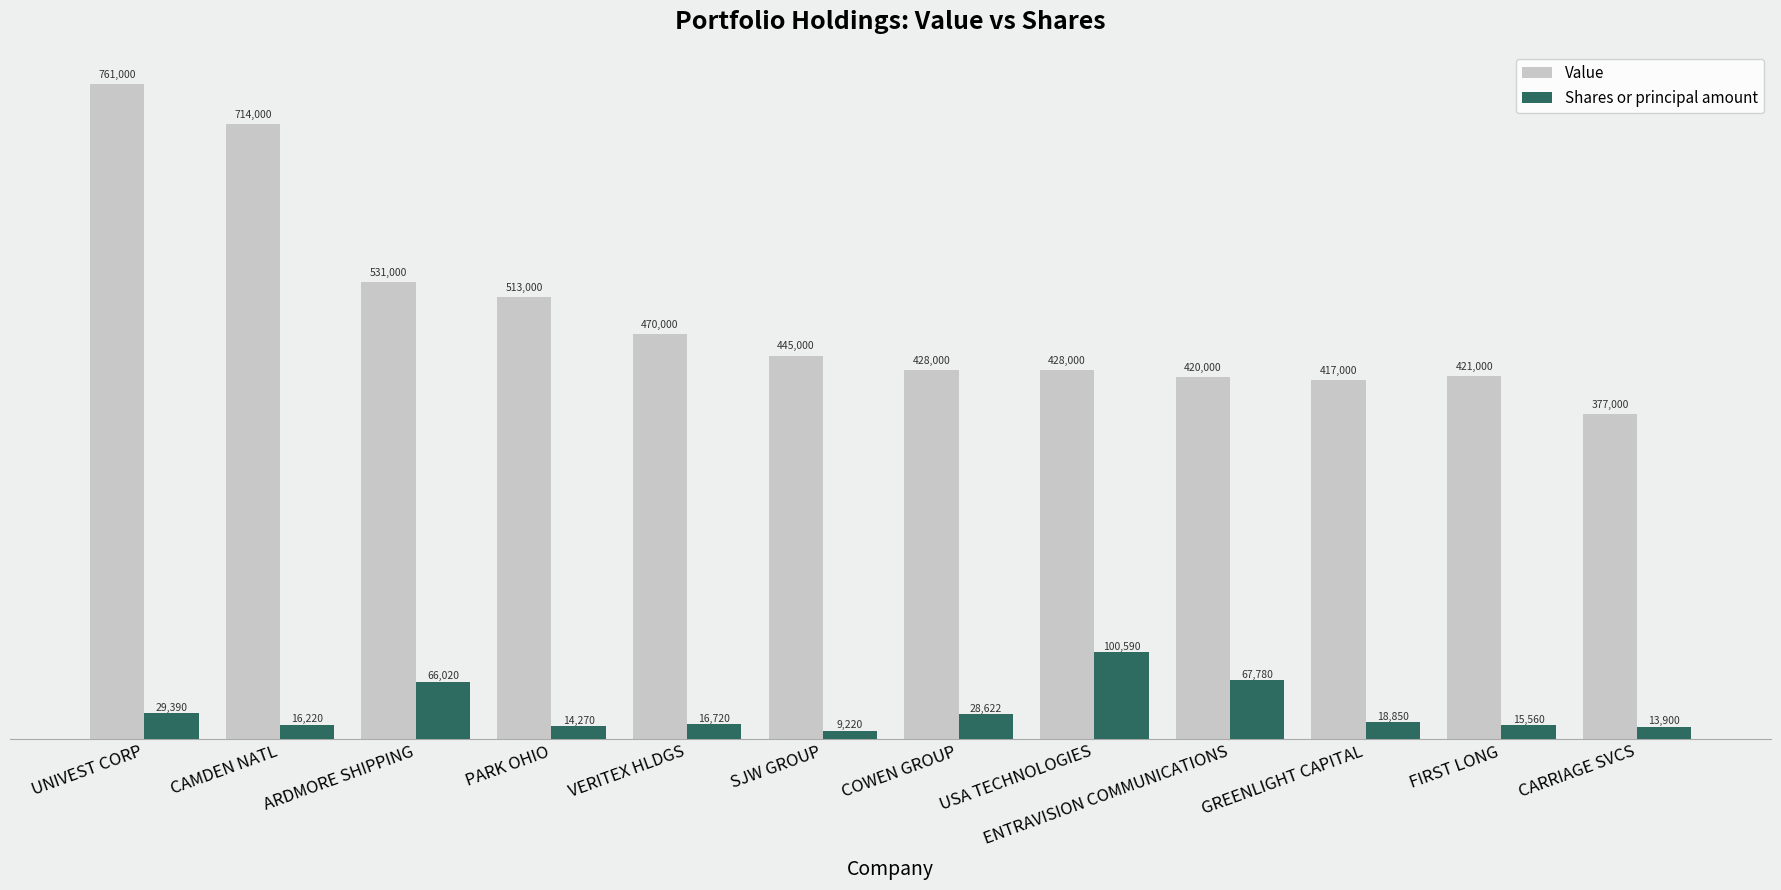

What are all the series names shown in the legend?

Value, Shares or principal amount